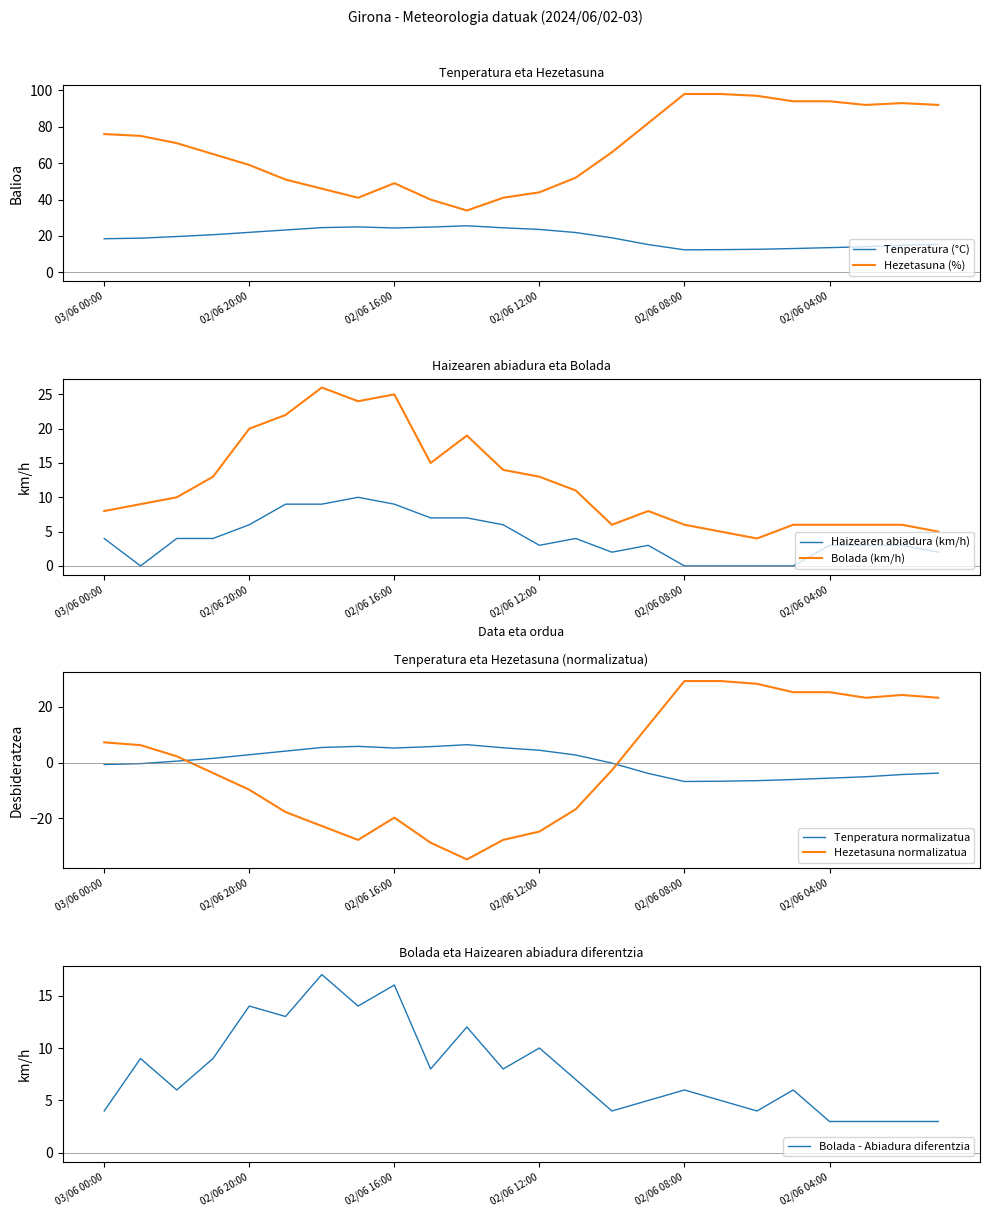

What is the sum of the Hezetasuna (%) values at 02/06 15:00 and 02/06 19:00?

91.0